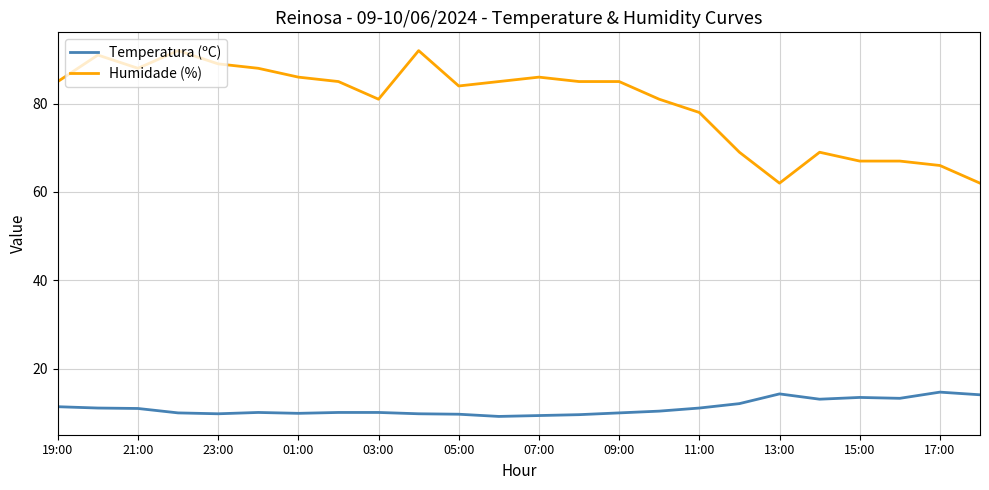

True or false: Temperatura (ºC) and Humidade (%) intersect in this chart.

False